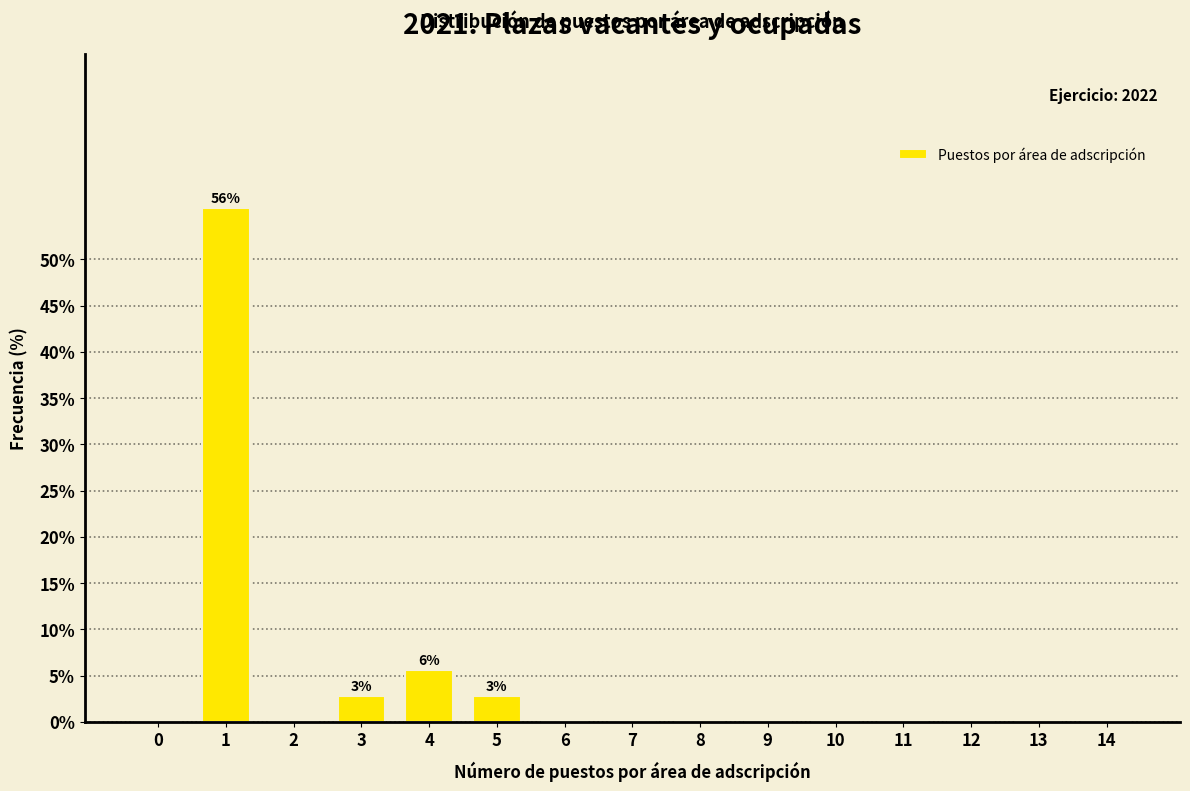

Reading left to right, transcribe all the data shown in this chart.

0=0.0	1=55.6	2=0.0	3=2.8	4=5.6	5=2.8	6=0.0	7=0.0	8=0.0	9=0.0	10=0.0	11=0.0	12=0.0	13=0.0	14=0.0